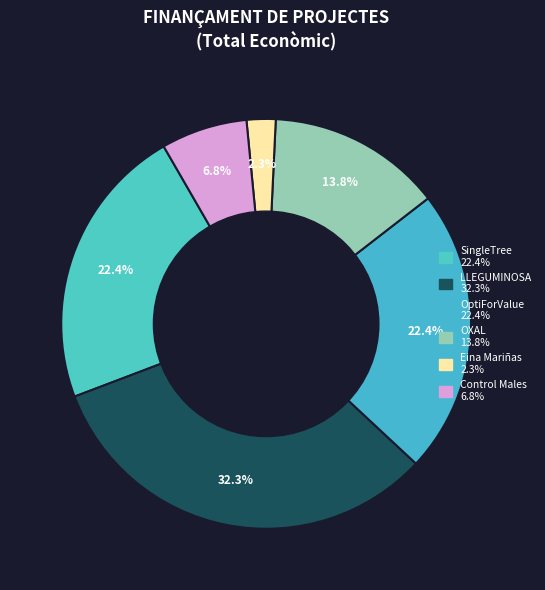

True or false: OXAL accounts for 14% of the total.

True